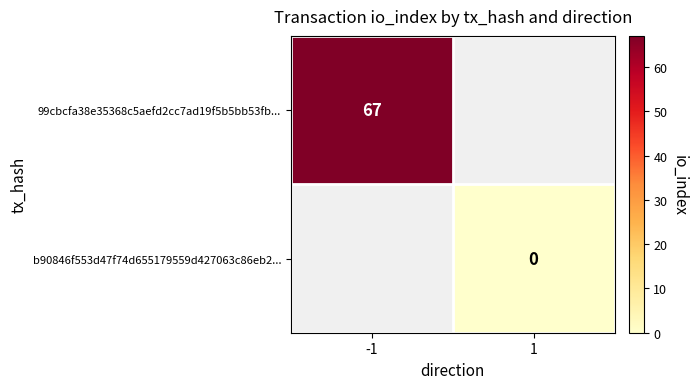

The value of 99cbcfa38e35368c5aefd2cc7ad19f5b5bb53fb... at -1 is 39. True or false?

False